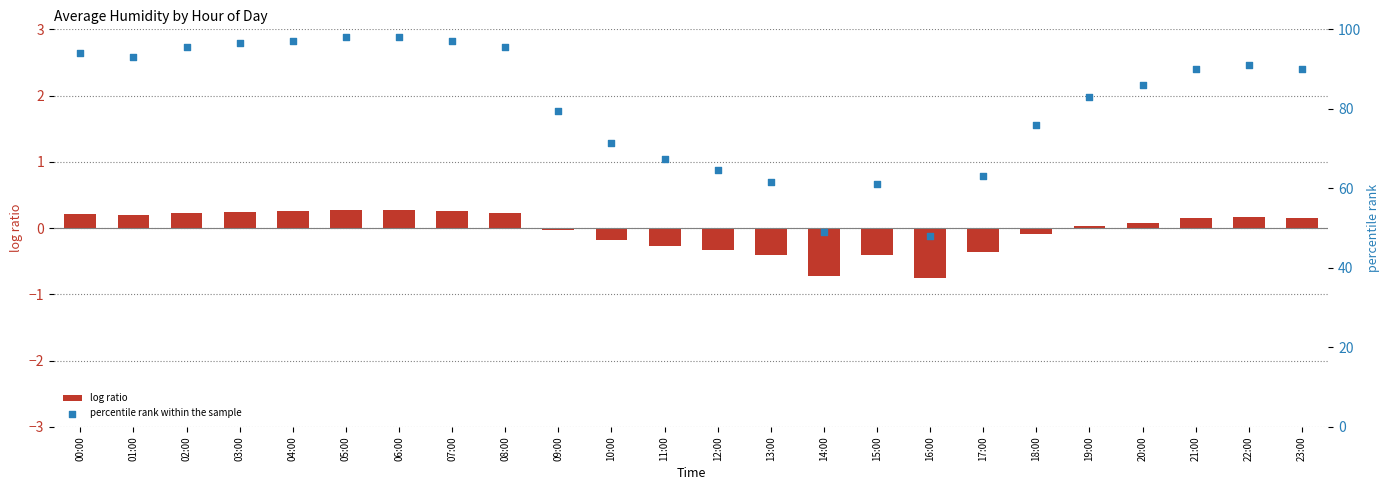

Which series has the largest total across all categories?

percentile rank within the sample